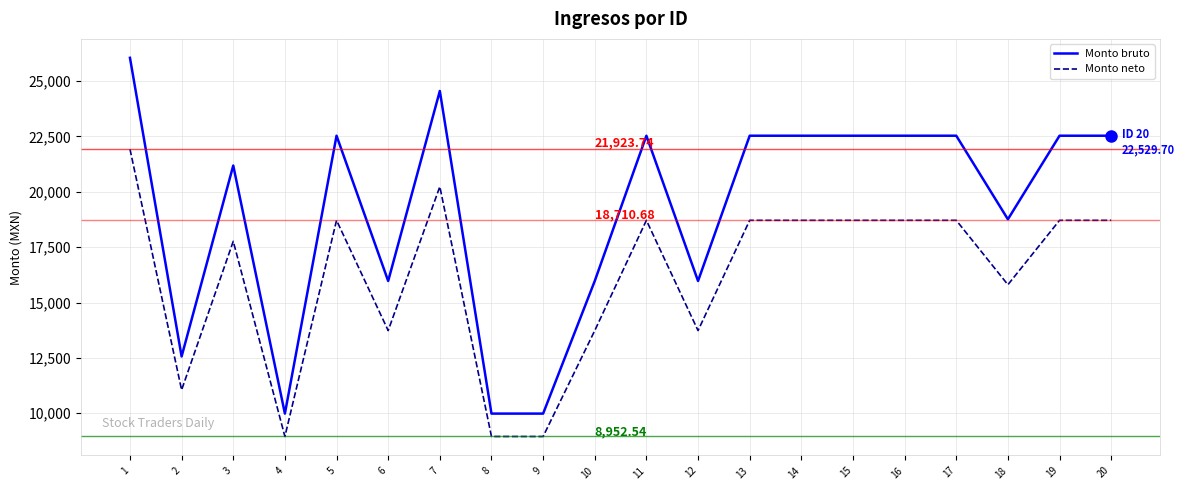

The value of Monto bruto at 6 is 15972.3. True or false?

True